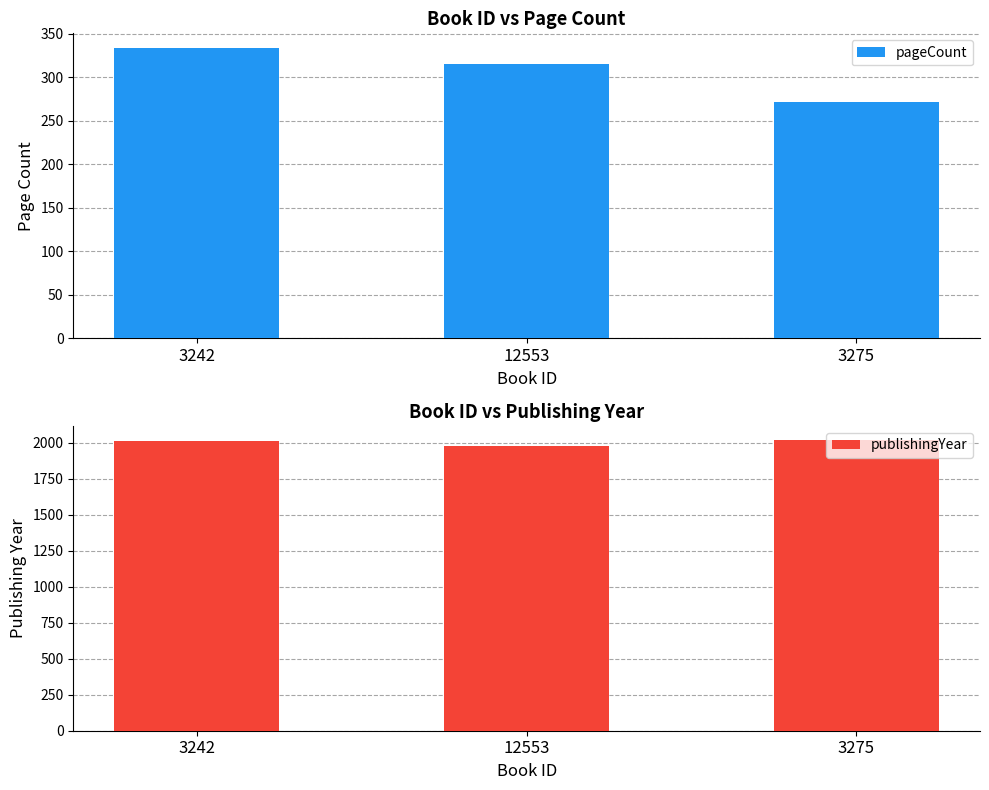

How many bars are there in each group?

2